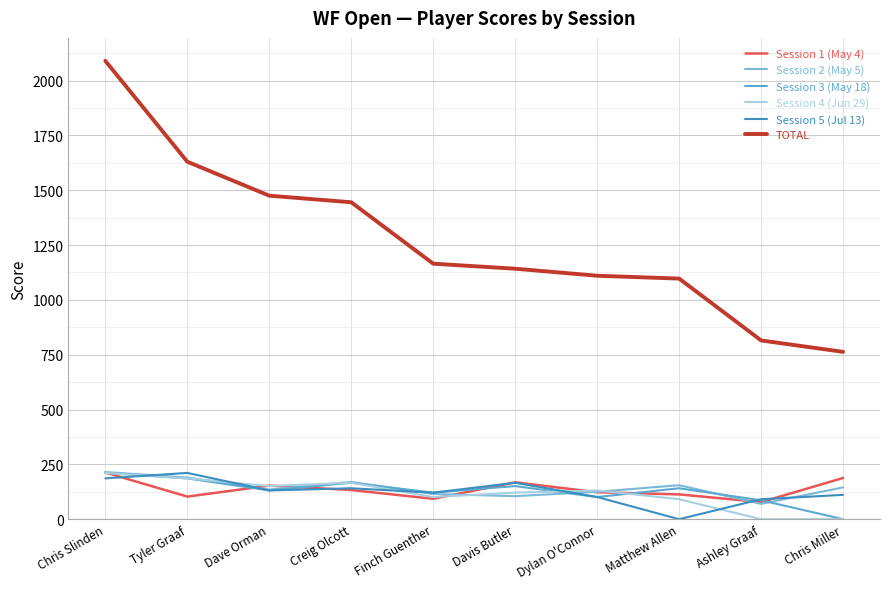

Does the chart have visible grid lines?

Yes